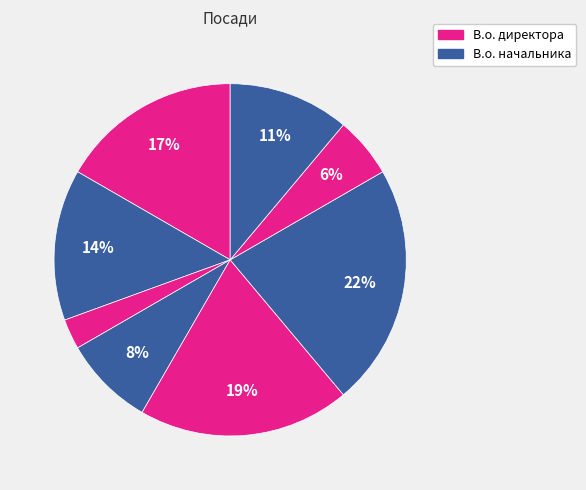

How many segments does this pie chart have?

8